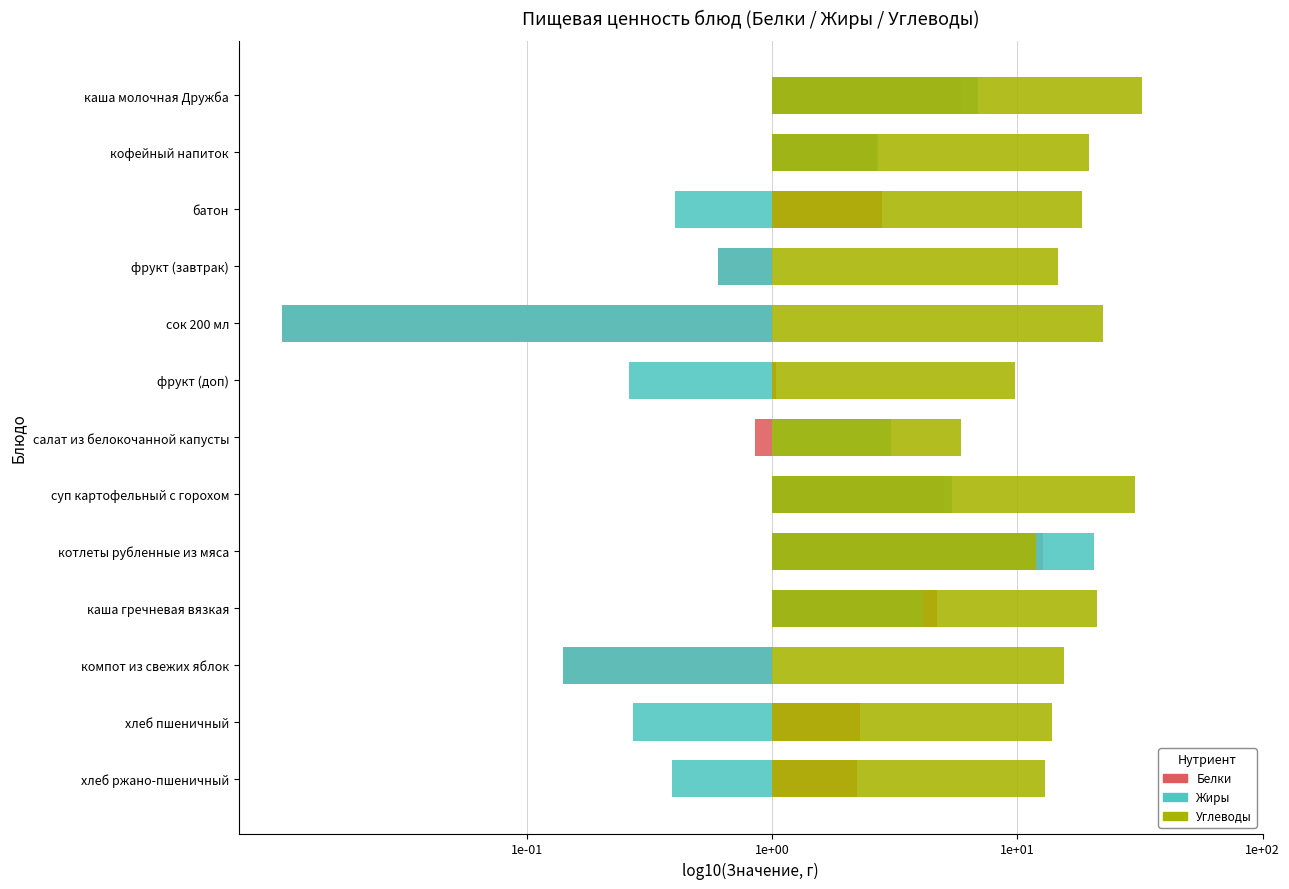

Which series changed the most between каша молочная Дружба and кофейный напиток?

Жиры